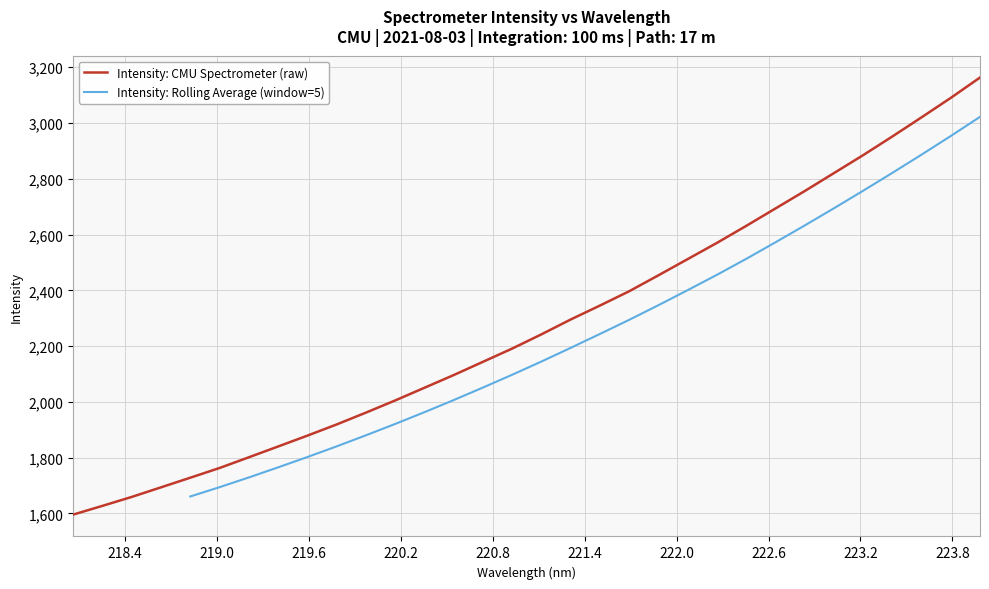

Reading left to right, list all the values displayed in this chart.

1595.6	1626.9	1659.0	1693.4	1727.9	1762.8	1801.2	1839.9	1878.8	1918.9	1961.4	2005.1	2050.5	2096.1	2143.7	2191.2	2242.3	2295.5	2345.5	2396.8	2454.0	2512.1	2570.3	2631.1	2693.5	2755.9	2820.4	2884.8	2951.8	3020.5	3090.3	3163.2